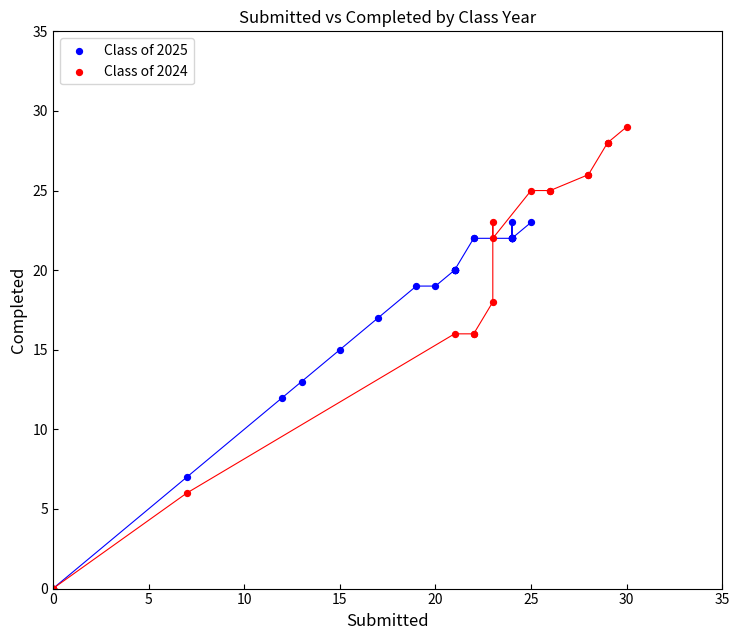

What are all the series names shown in the legend?

Class of 2025, Class of 2024